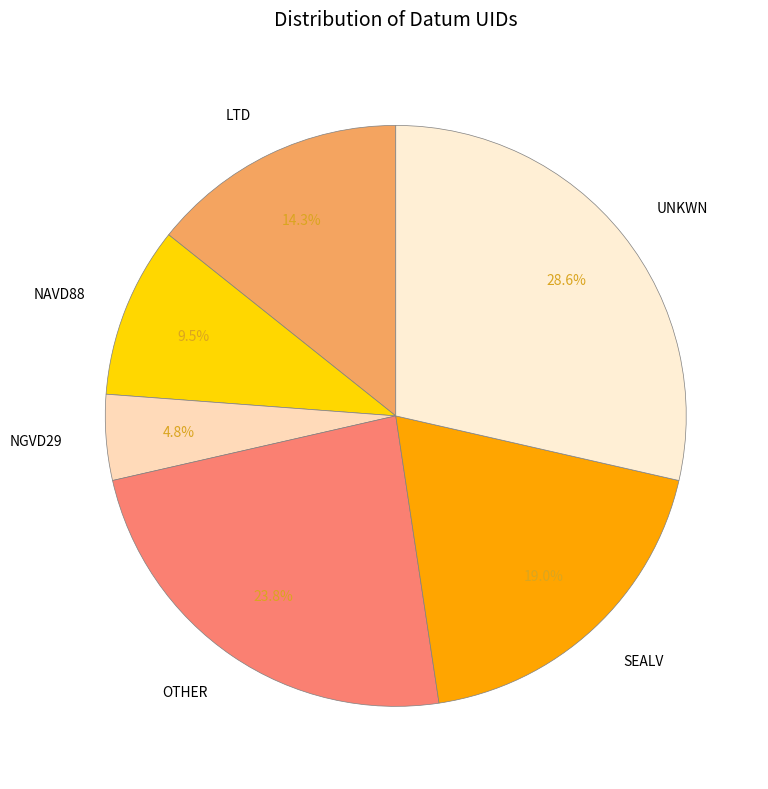

To the nearest percent, what portion does NGVD29 represent?

5%